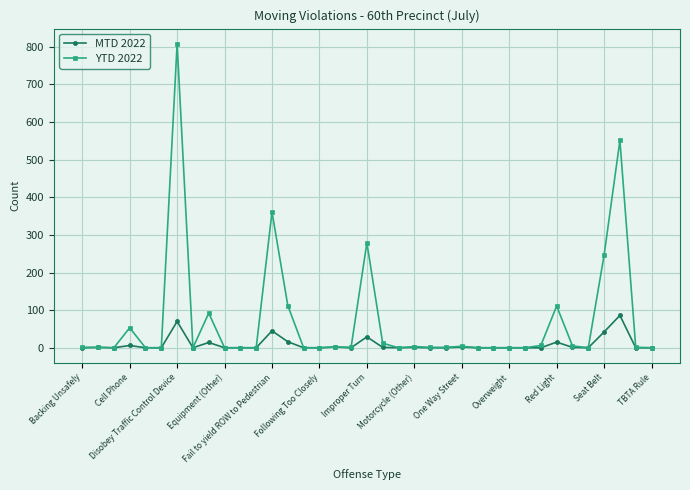

How many distinct data groups are displayed?

2